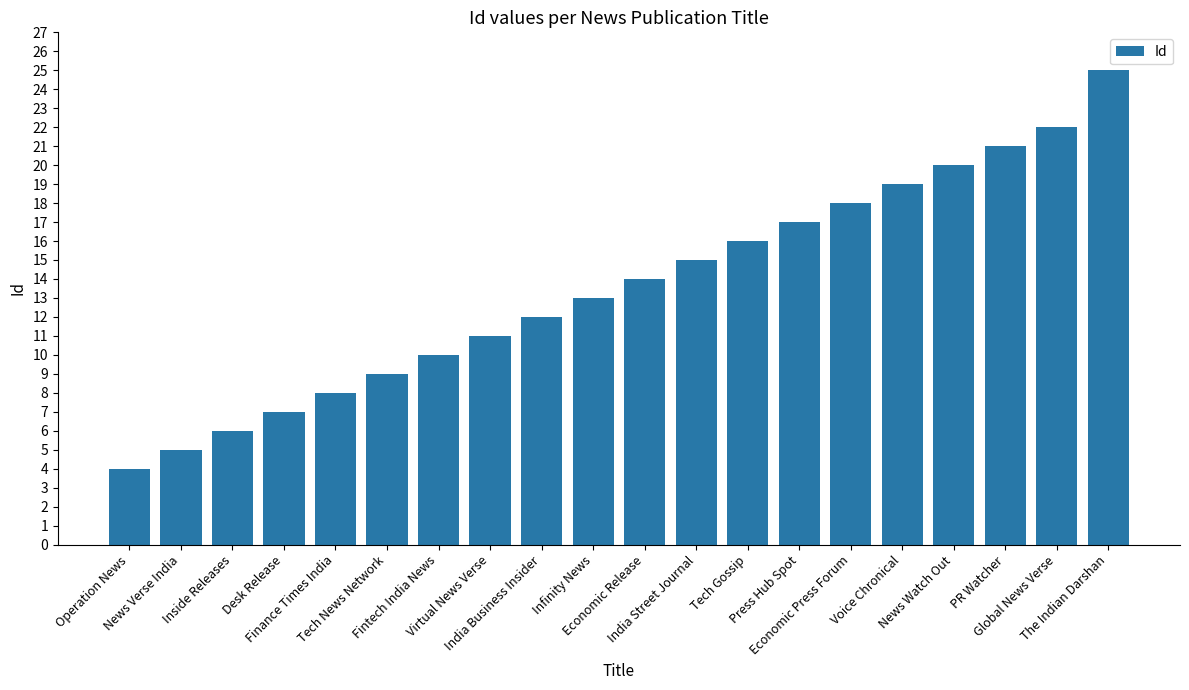

How many series are shown in this chart?

1